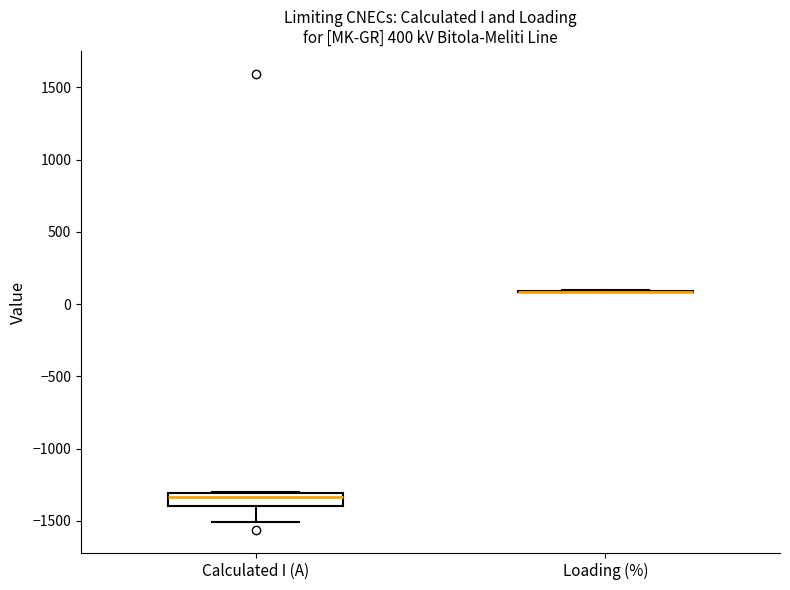

Reading left to right, read every box against the y-axis: the position of its median line, the range the box covers, and the ends of its whiskers. The values are not printed on the chart, so give them approximately, as read against the axis.

Calculated I (A): median -1350, box -1400 to -1300, whiskers -1500 to -1300
Loading (%): box collapsed to a line at 100, whiskers 100 to 100